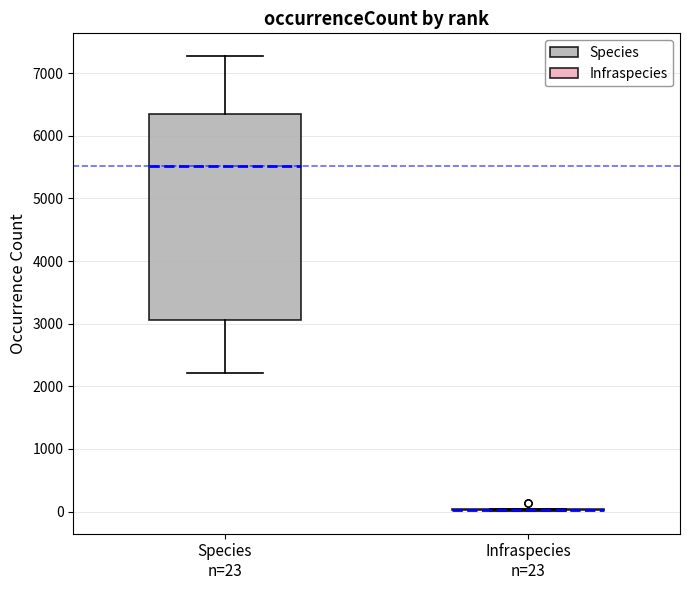

Which box is the tallest, from its lower edge to its upper edge?

Species n=23